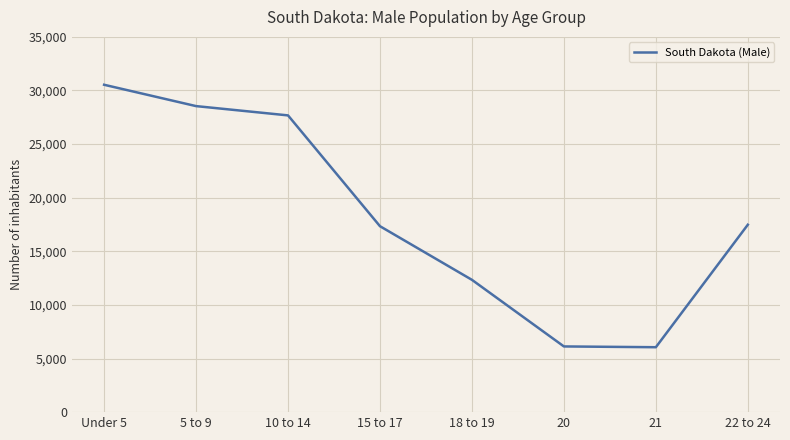

Read the value at 10 to 14, to the nearest 10.

27680